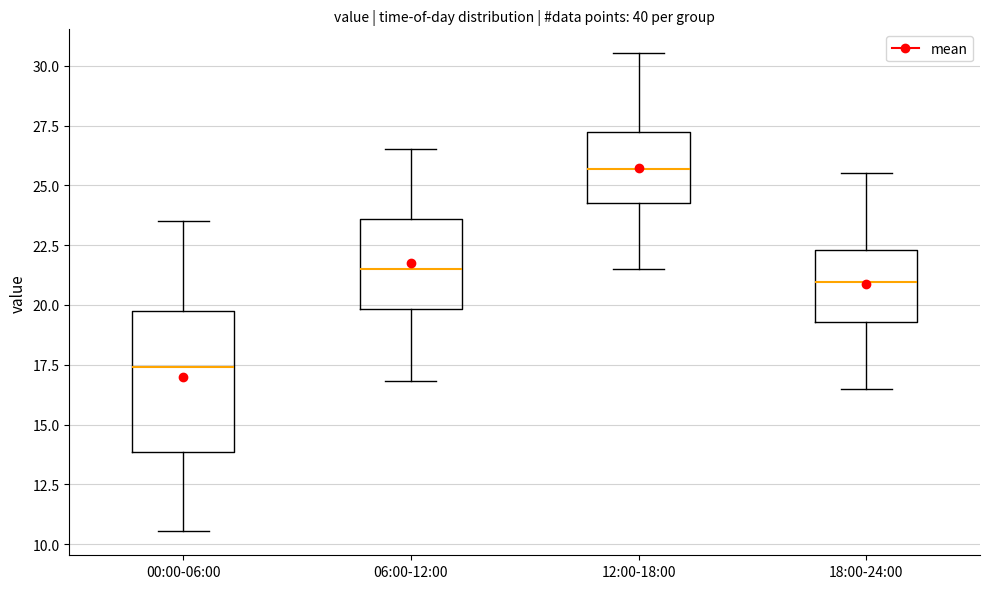

Which box is the tallest, from its lower edge to its upper edge?

00:00-06:00